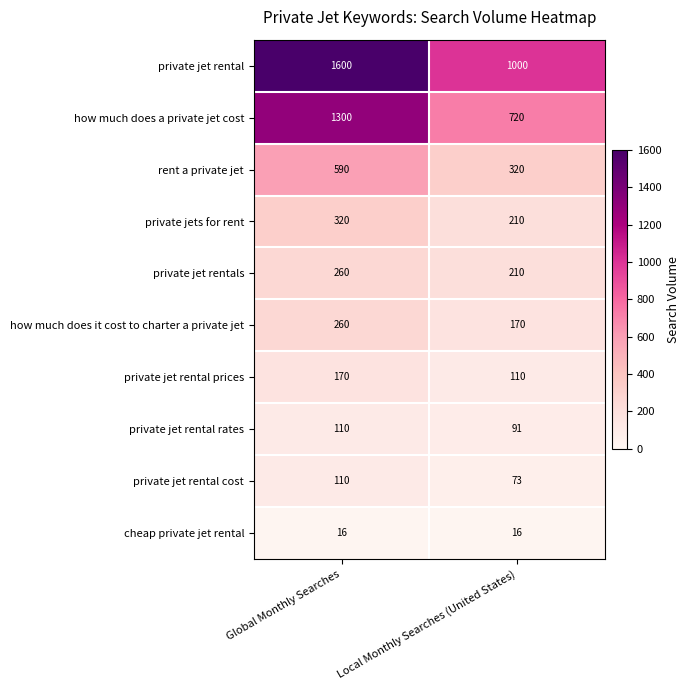

Which series changed the most between Global Monthly Searches and Local Monthly Searches (United States)?

private jet rental